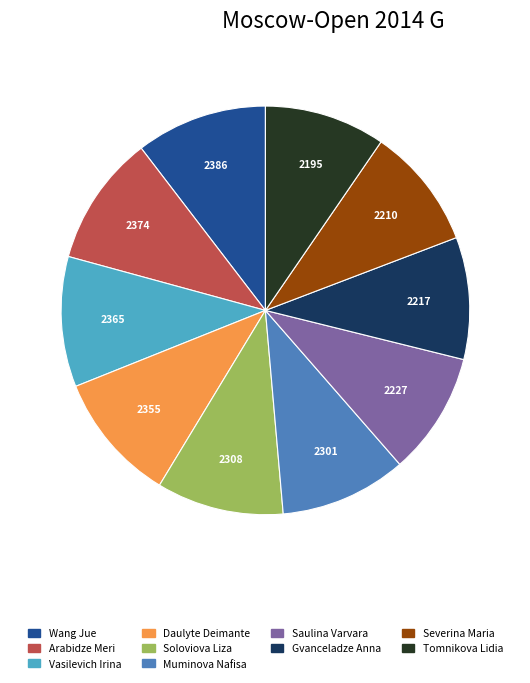

True or false: Vasilevich Irina accounts for 18% of the total.

False